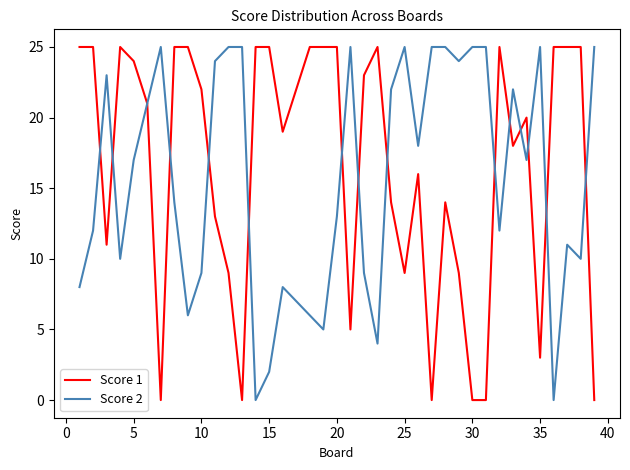

What is the maximum value for Score 1?

25